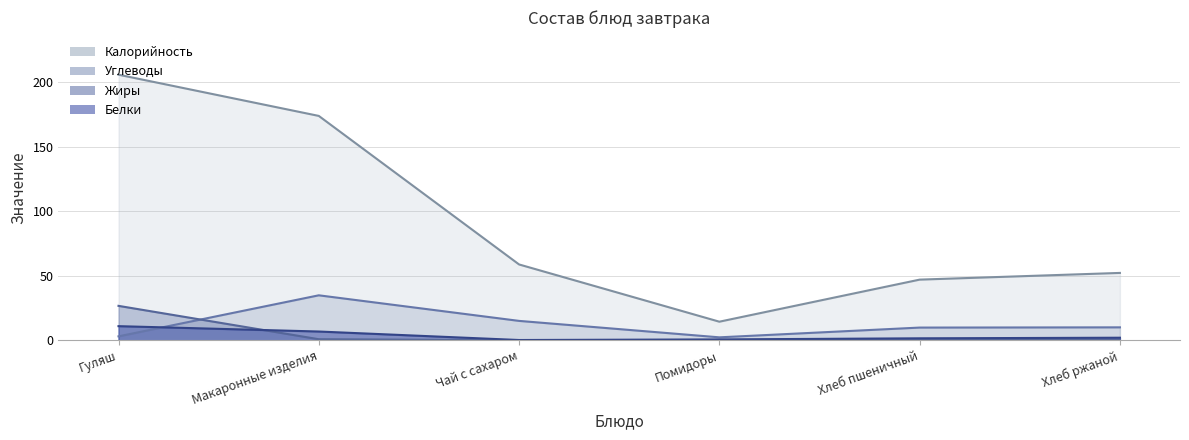

Reading right to left, transcribe all the data shown in this chart.

Калорийность: Хлеб ржаной=52.2	Хлеб пшеничный=47.0	Помидоры=14.4	Чай с сахаром=58.8	Макаронные изделия=173.9	Гуляш=205.8
Белки: Хлеб ржаной=2.0	Хлеб пшеничный=1.5	Помидоры=0.7	Чай с сахаром=0.2	Макаронные изделия=6.8	Гуляш=10.9
Жиры: Хлеб ржаной=0.4	Хлеб пшеничный=0.2	Помидоры=0.1	Чай с сахаром=0.0	Макаронные изделия=0.8	Гуляш=26.7
Углеводы: Хлеб ржаной=10.0	Хлеб пшеничный=9.8	Помидоры=2.3	Чай с сахаром=15.0	Макаронные изделия=34.9	Гуляш=3.0